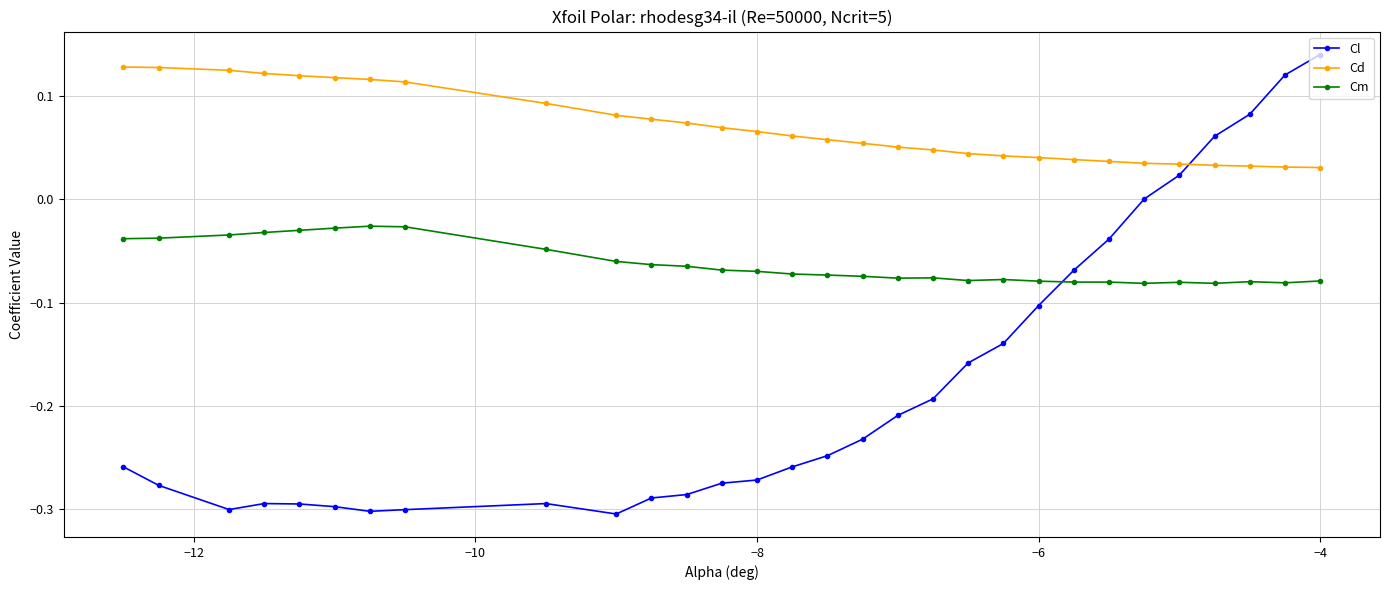

True or false: Cm and Cd intersect in this chart.

False